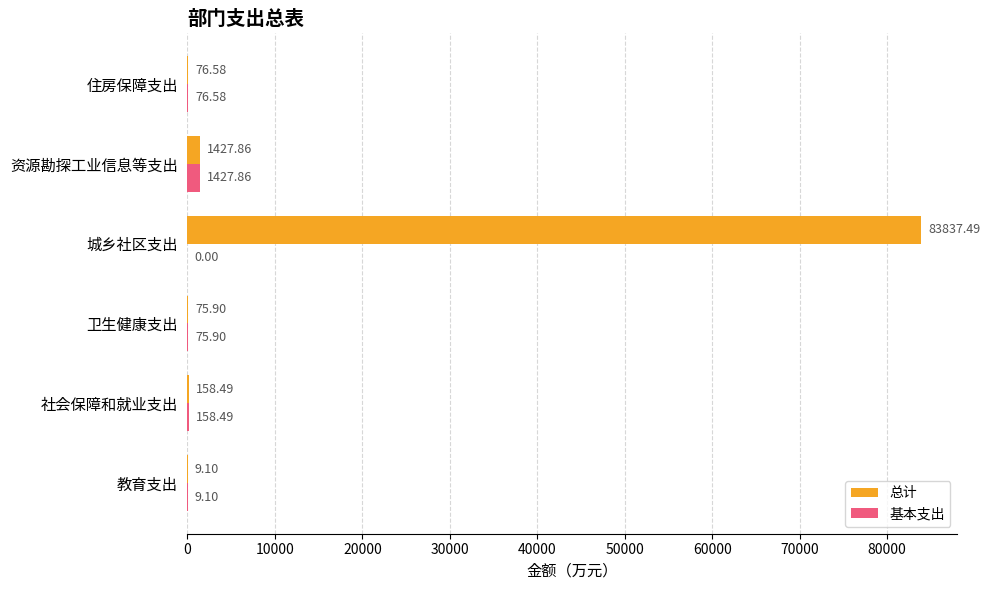

Between 社会保障和就业支出 and 城乡社区支出, which series saw the biggest shift?

总计